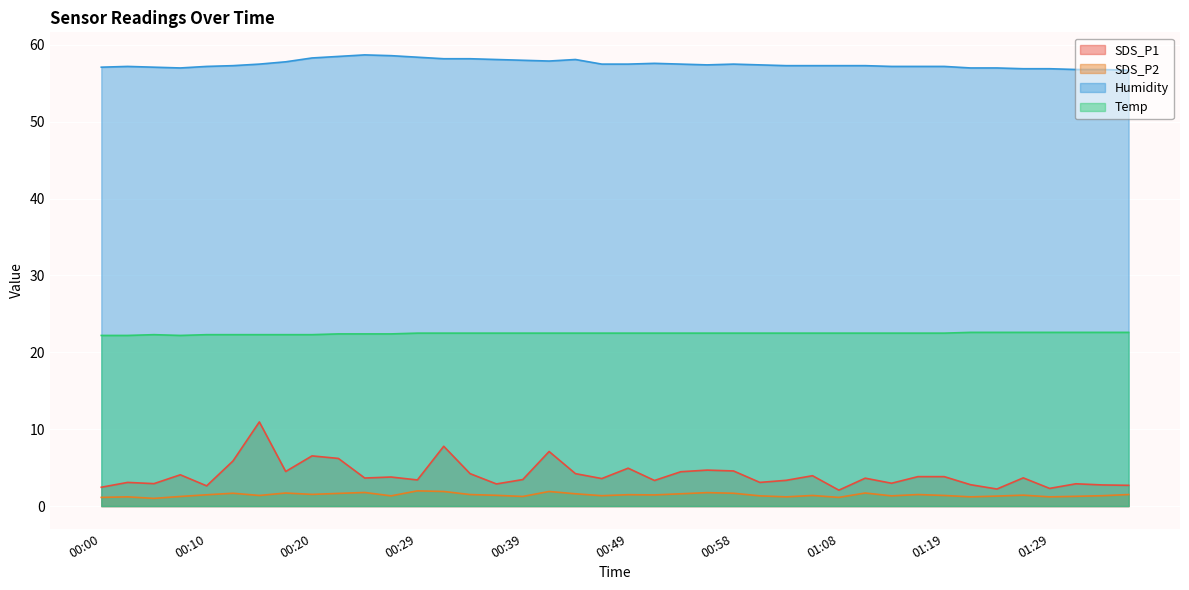

What is the value of the Humidity point at the 28th from the left?

57.3